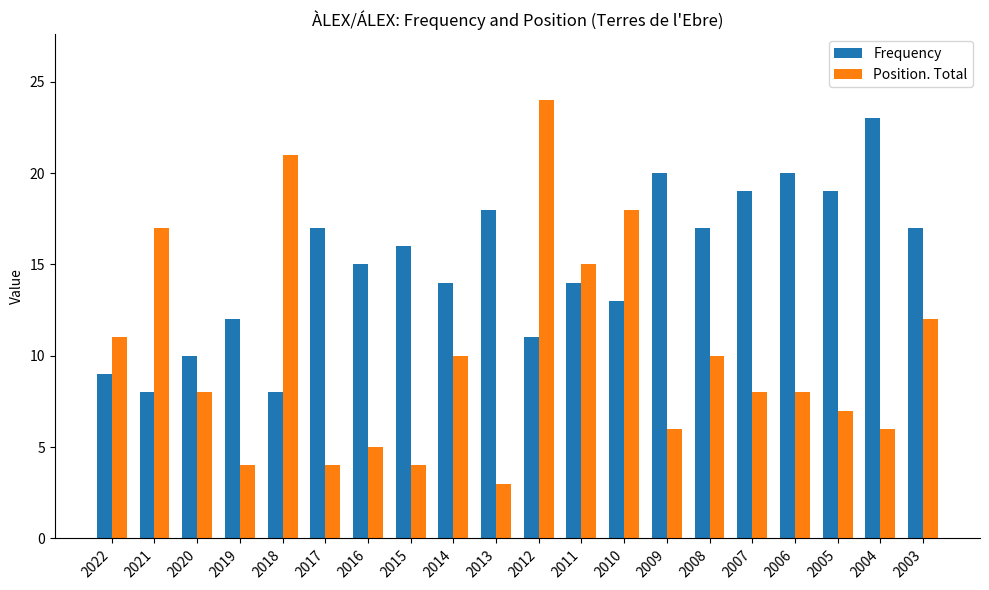

Which series has the widest spread of values?

Position. Total